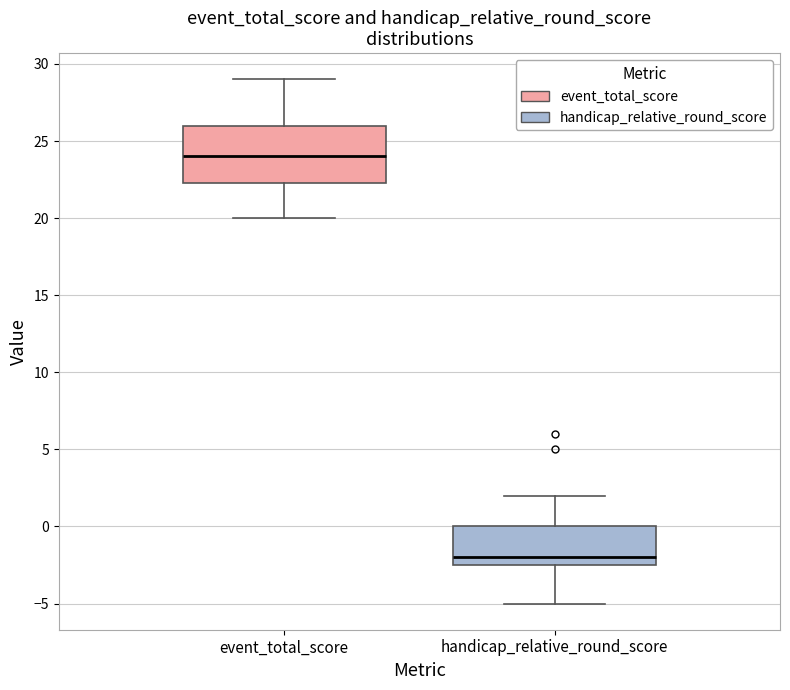

Which box has the lowest median line?

handicap_relative_round_score